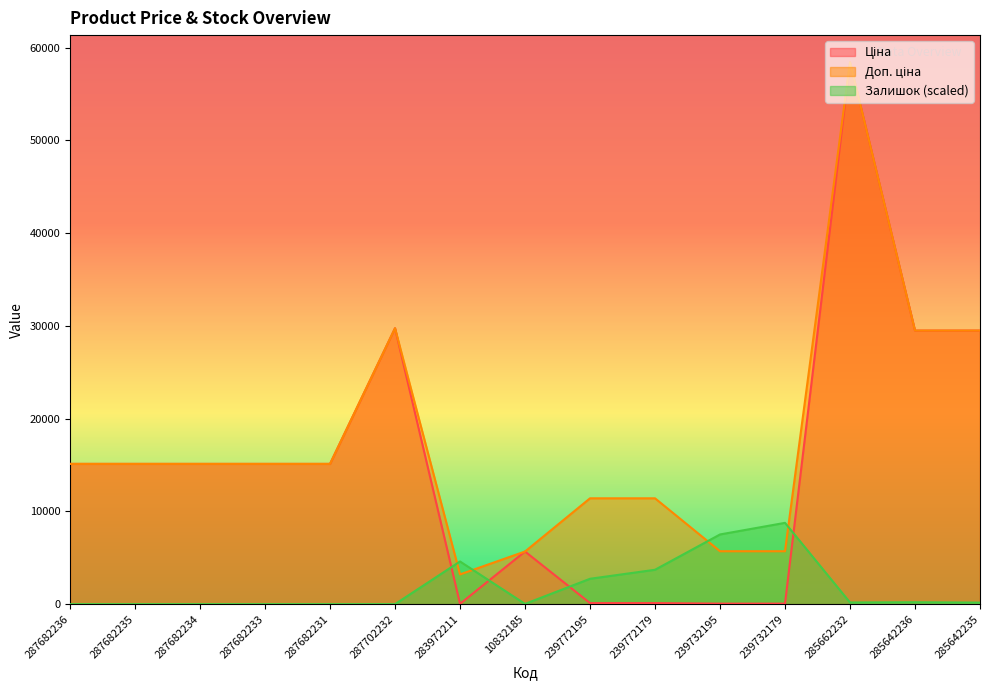

Reading right to left, extract all data points from this chart.

Ціна: 285642235=29491.5	285642236=29491.5	285662232=58426.5	239732179=57.0	239732195=57.0	239772179=114.1	239772195=114.1	10832185=5673.8	283972211=32.0	287702232=29747.2	287682231=15120.0	287682233=15120.0	287682234=15120.0	287682235=15120.0	287682236=15120.0
Доп. ціна: 285642235=29491.5	285642236=29491.5	285662232=58426.5	239732179=5705.0	239732195=5705.0	239772179=11410.0	239772195=11410.0	10832185=5673.8	283972211=3205.0	287702232=29747.2	287682231=15120.0	287682233=15120.0	287682234=15120.0	287682235=15120.0	287682236=15120.0
Залишок: 285642235=166.1	285642236=204.4	285662232=178.9	239732179=8764.0	239732195=7512.0	239772179=3704.9	239772195=2734.0	10832185=25.6	283972211=4599.2	287702232=0.0	287682231=0.0	287682233=0.0	287682234=0.0	287682235=0.0	287682236=0.0